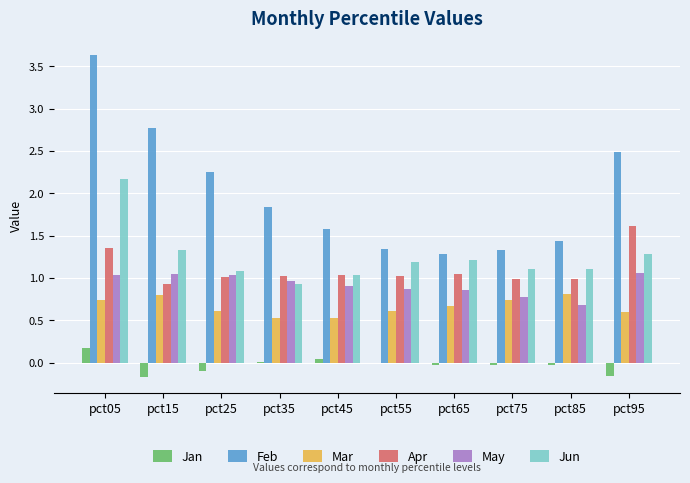

True or false: Feb has a value of 0.4 at pct75.

False